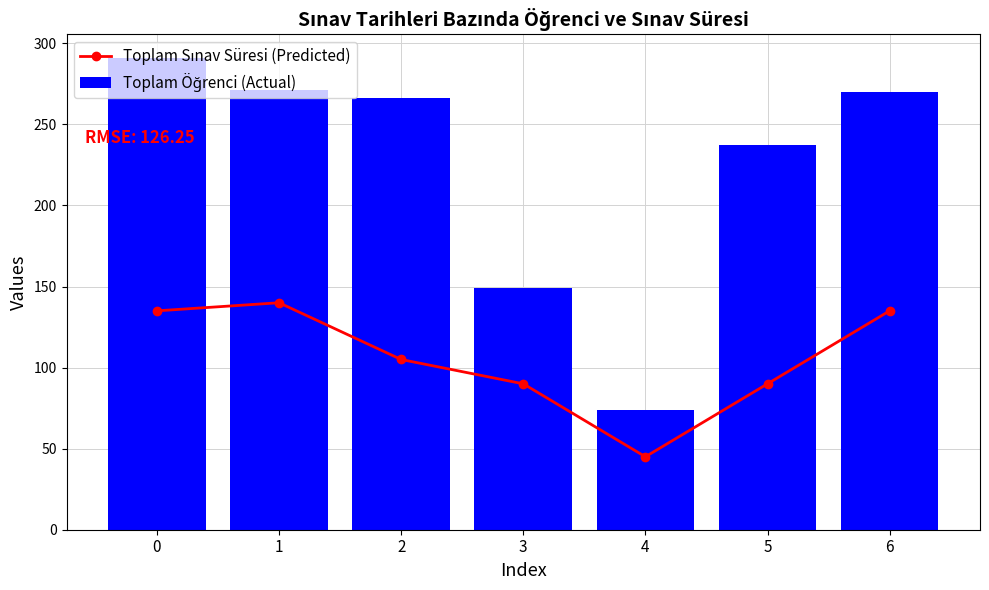

What are all the series names shown in the legend?

Toplam Sınav Süresi (Predicted), Toplam Öğrenci (Actual)